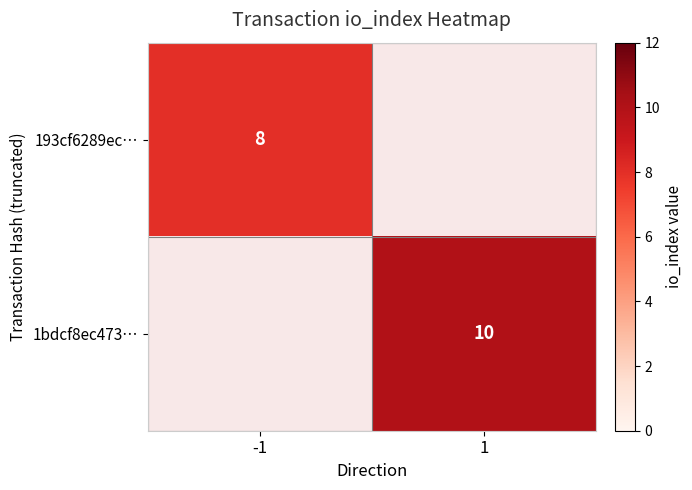

True or false: 1bdcf8ec473… has a value of 10 at 1.

True